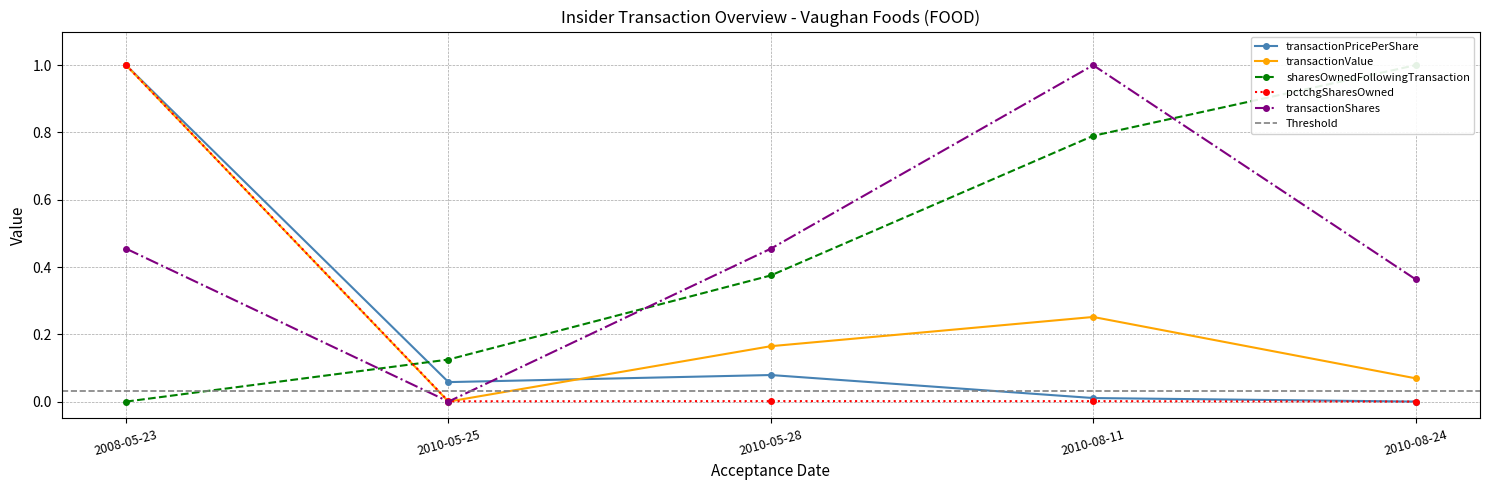

The transactionPricePerShare series shows 0.0 at 2010-08-24. True or false?

True